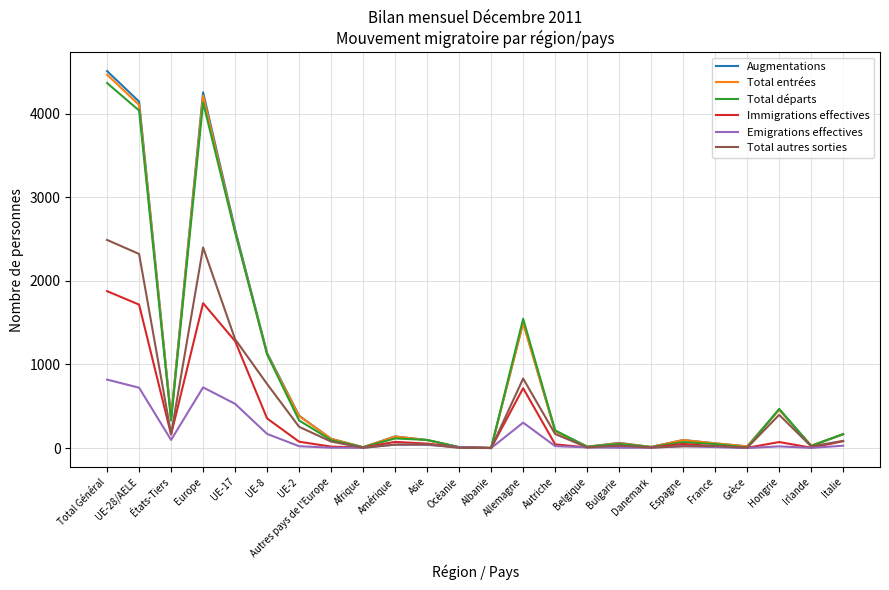

Is the value of Immigrations effectives at Espagne greater than the value of Total départs at UE-17?

No